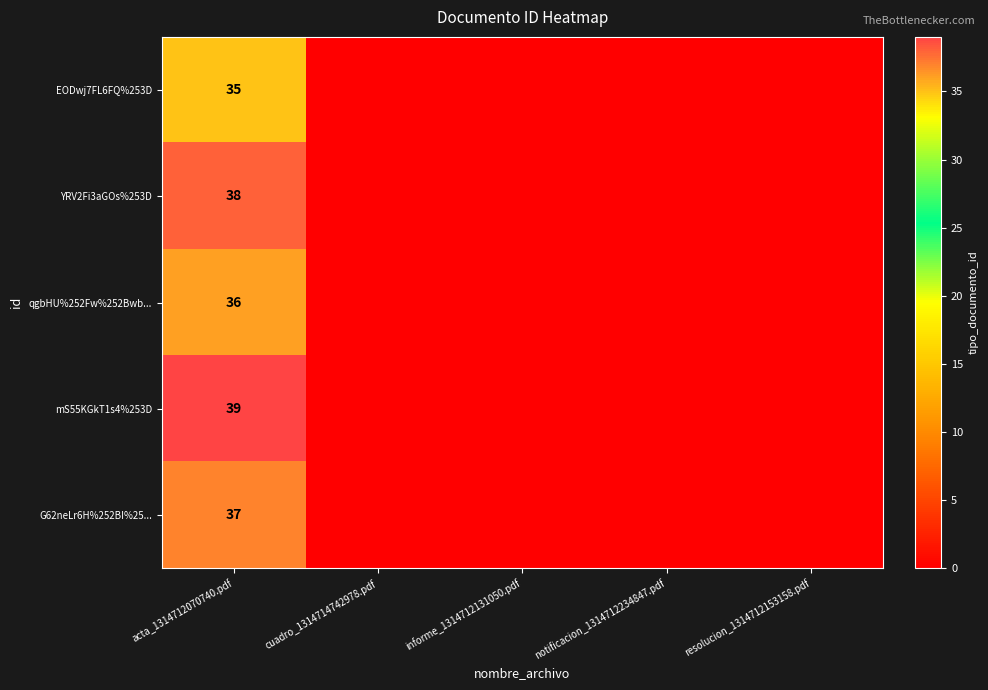

True or false: EODwj7FL6FQ%253D has a value of 53 at acta_1314712070740.pdf.

False